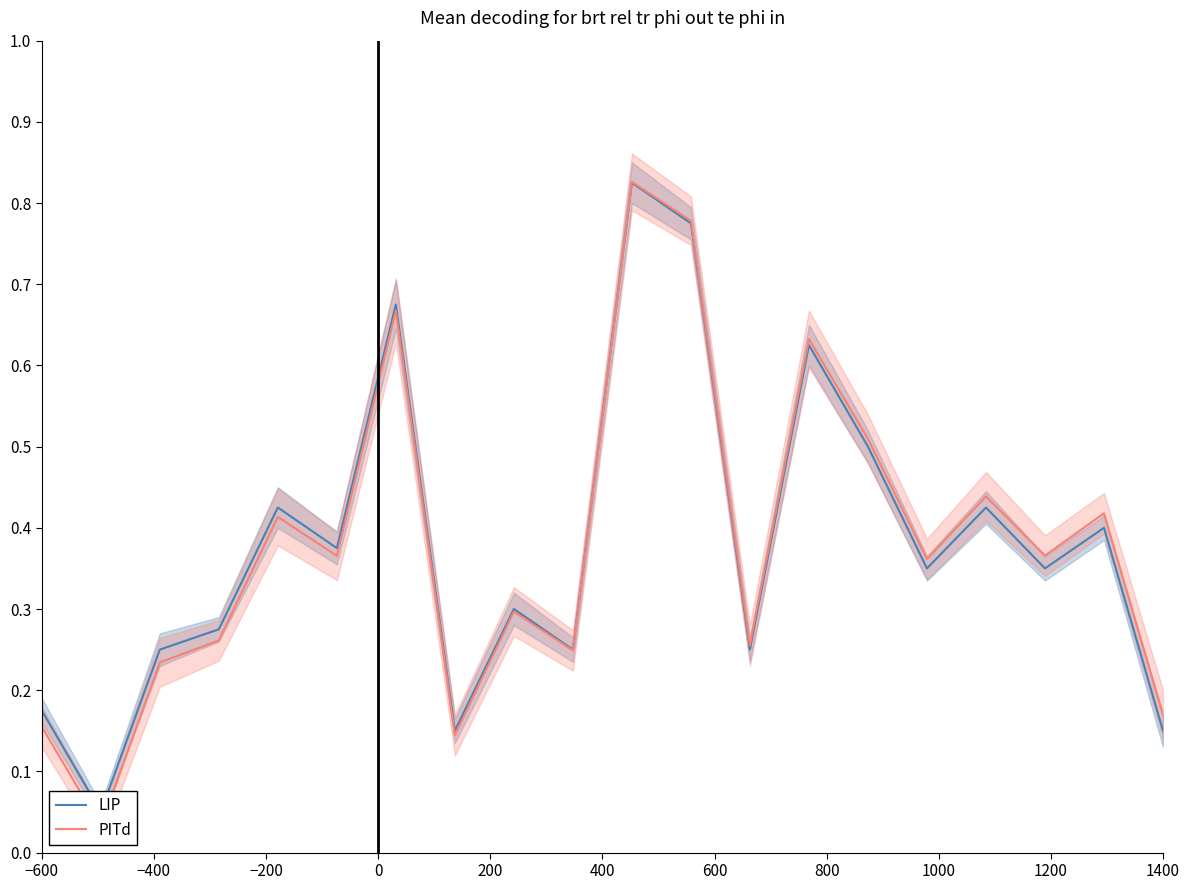

Is this an area chart (filled region under the line)?

No